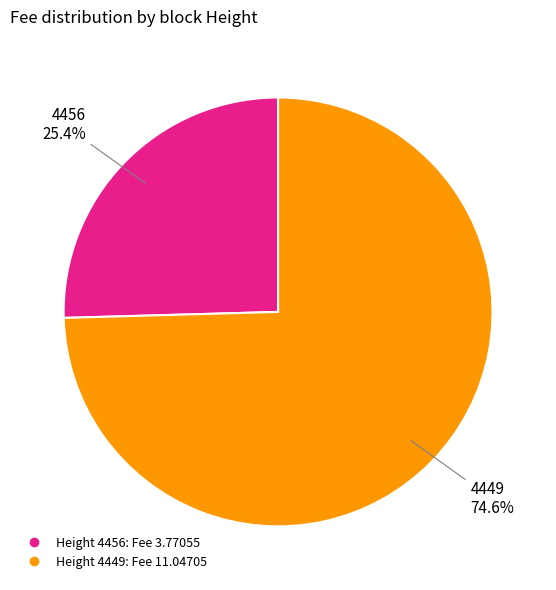

How many segments does this pie chart have?

2